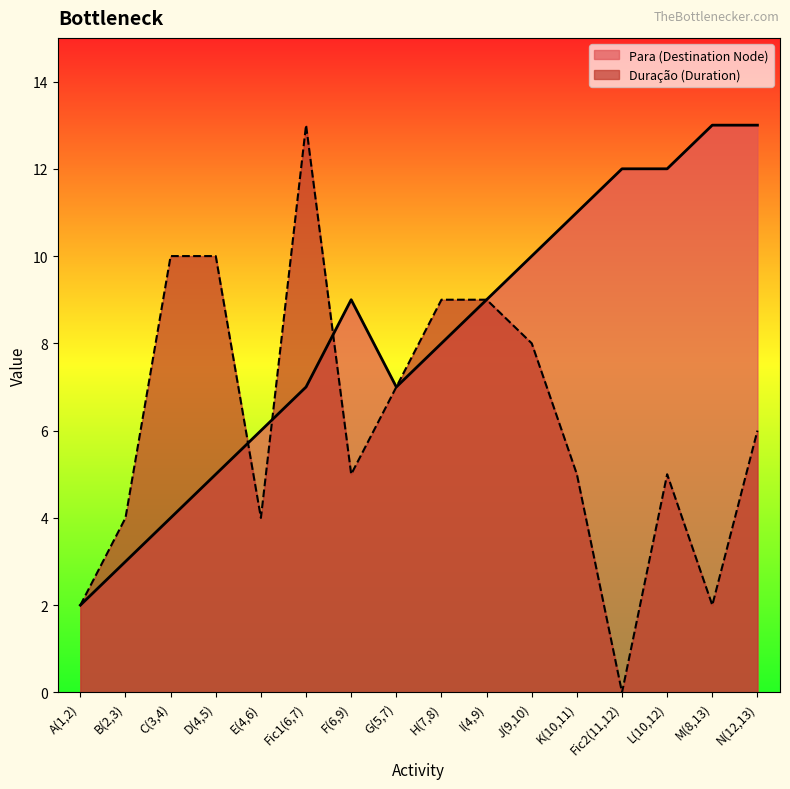

True or false: Para (Destination Node) has more than 1 points higher than both neighbors.

False